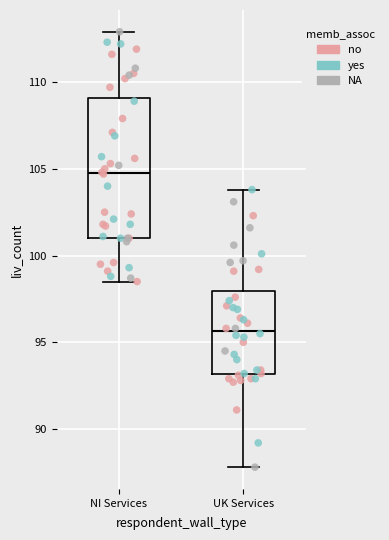

Reading left to right, read every box against the y-axis: the position of its median line, the range the box covers, and the ends of its whiskers. The values are not printed on the chart, so give them approximately, as read against the axis.

NI Services: median 105.0, box 101.0 to 109.0, whiskers 98.5 to 113.0
UK Services: median 95.5, box 93.0 to 98.0, whiskers 88.0 to 104.0